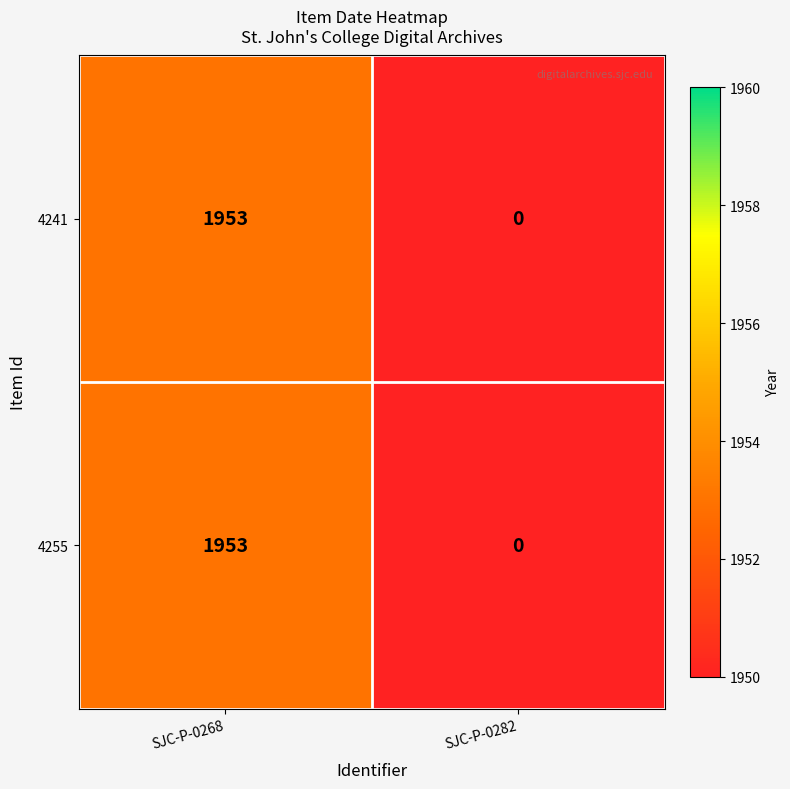

At which category does the chart reach its minimum across all series?

SJC-P-0282